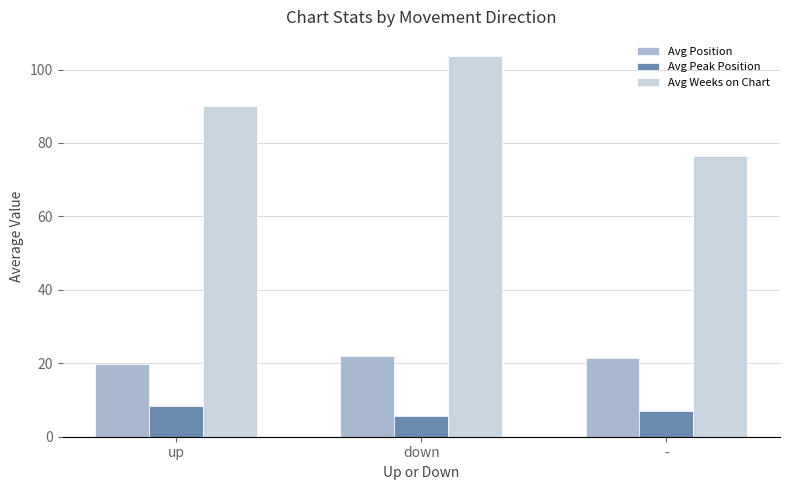

The value of Avg Position at up is 19.9. True or false?

True